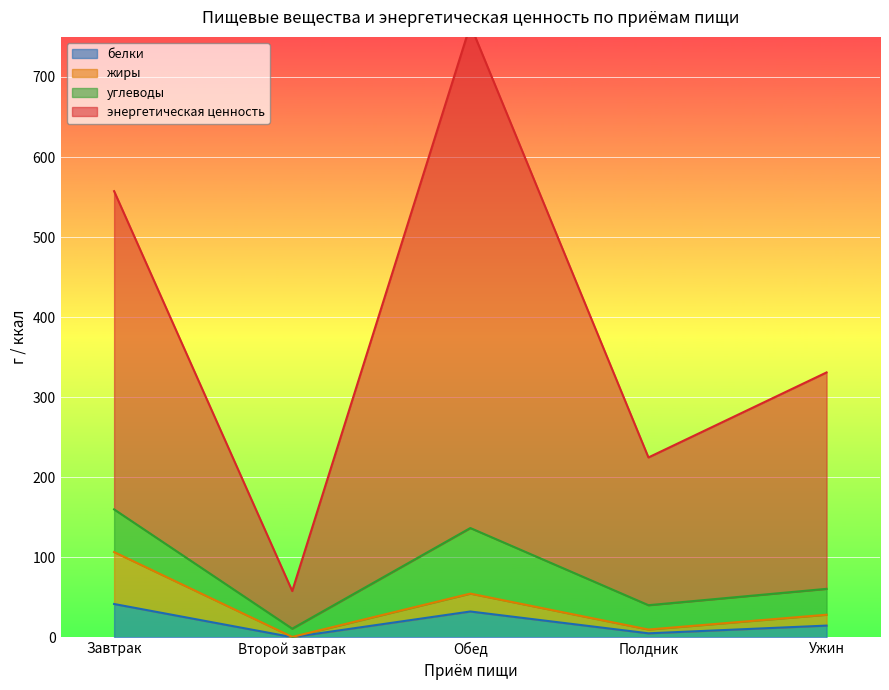

The value of белки at Завтрак is 41.8. True or false?

True